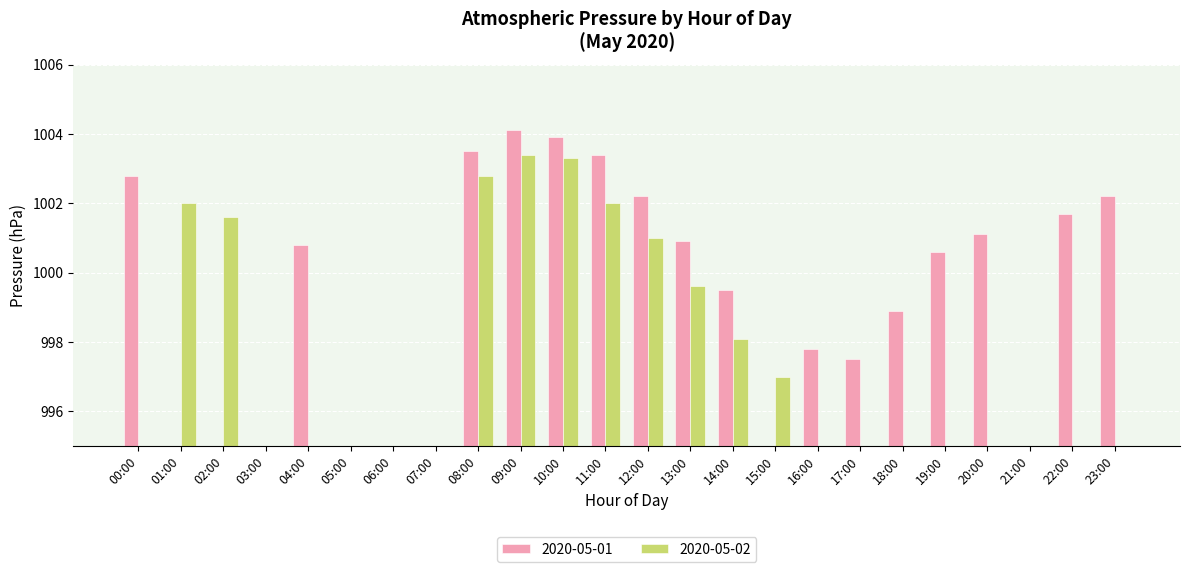

Between 19:00 and 03:00, which is larger?

19:00